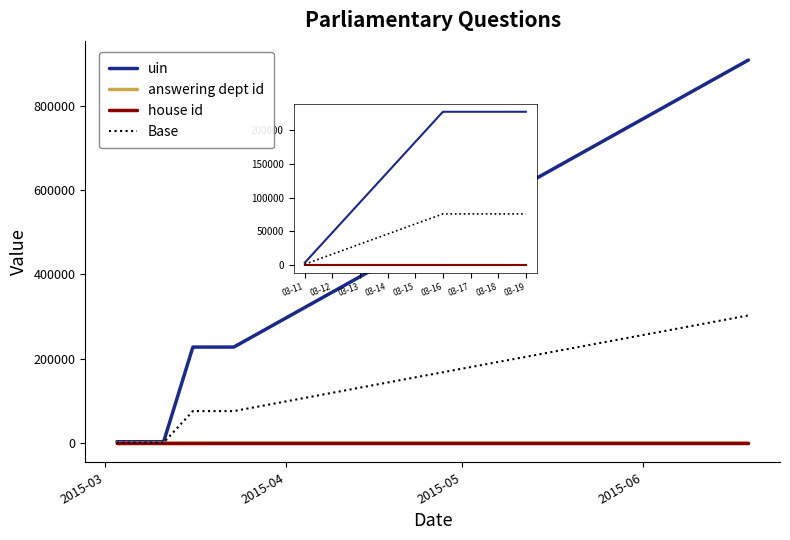

What is the sum of all uin values?

1825197.0